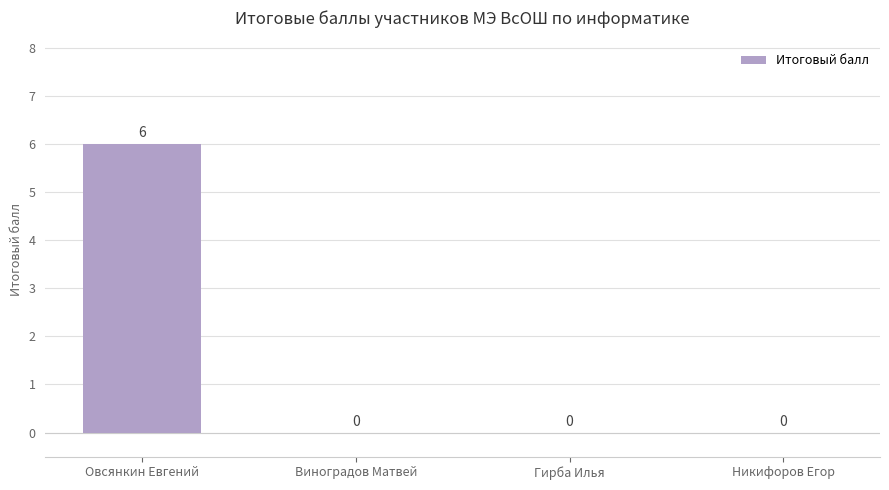

Reading left to right, extract all data points from this chart.

Овсянкин Евгений=6	Виноградов Матвей=0	Гирба Илья=0	Никифоров Егор=0